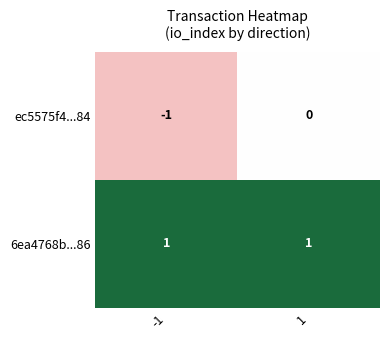

Between -1 and 1, which series saw the biggest shift?

ec5575f4...84